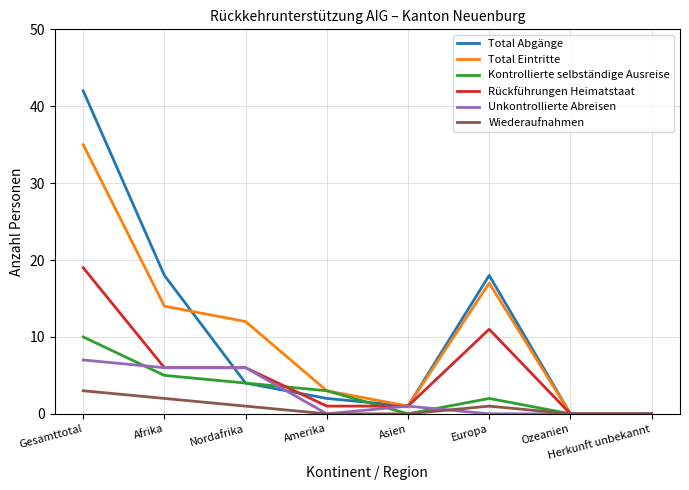

What position from the left is Ozeanien?

7